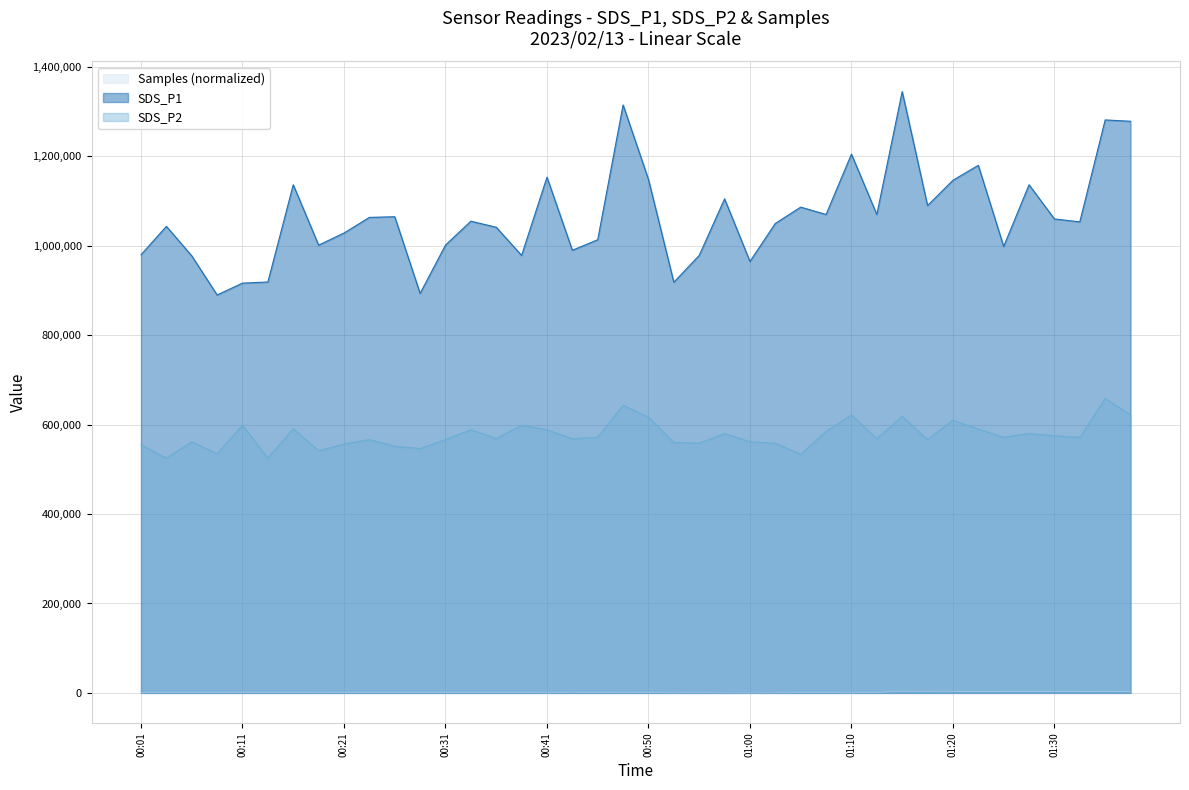

At how many categories does at least one series exceed 354197?

40